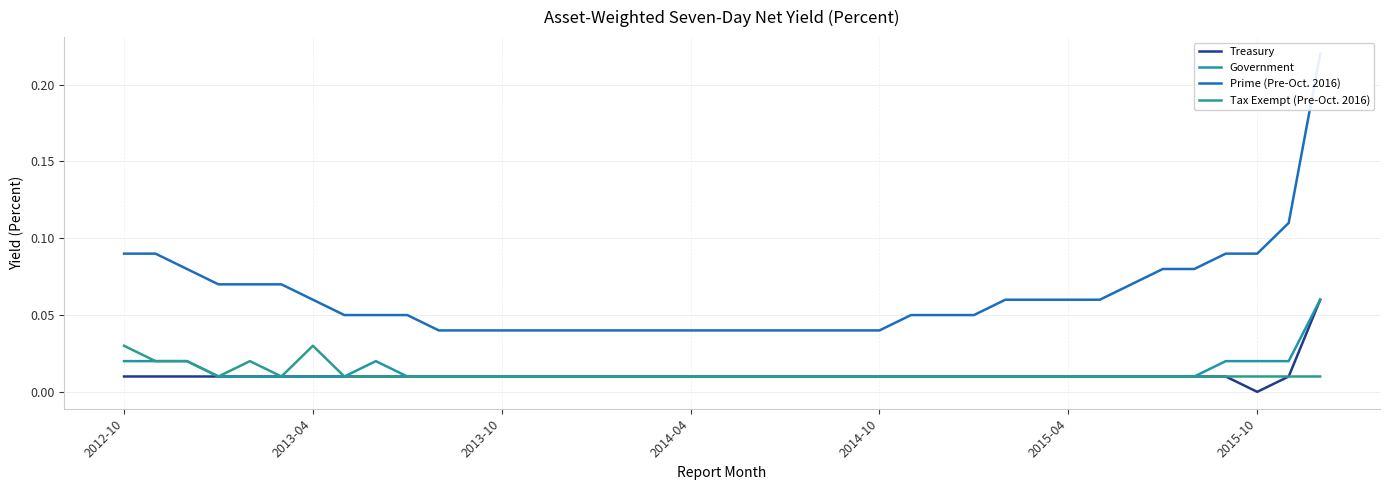

Which has a higher value, 38 or 31?

38